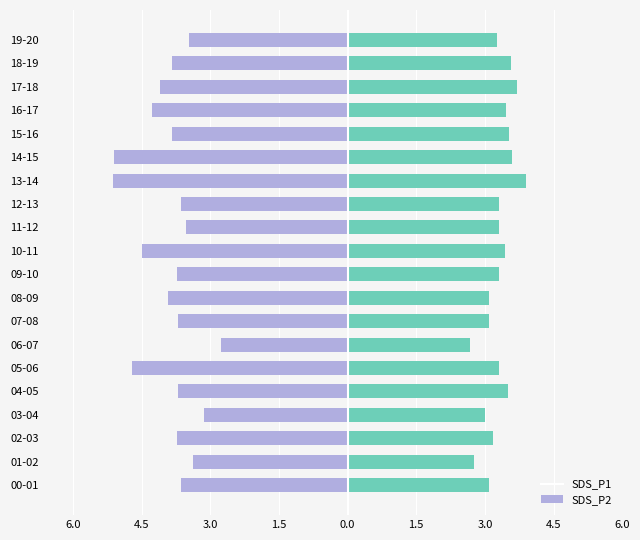

How many bars are there in each group?

2